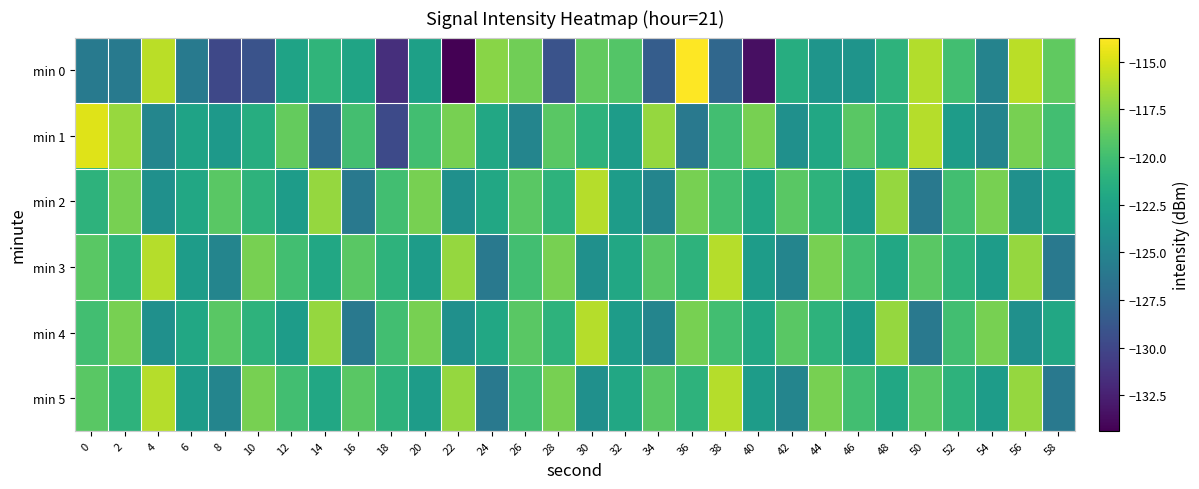

What is the spread (max minus min) of values at 34?

11.3